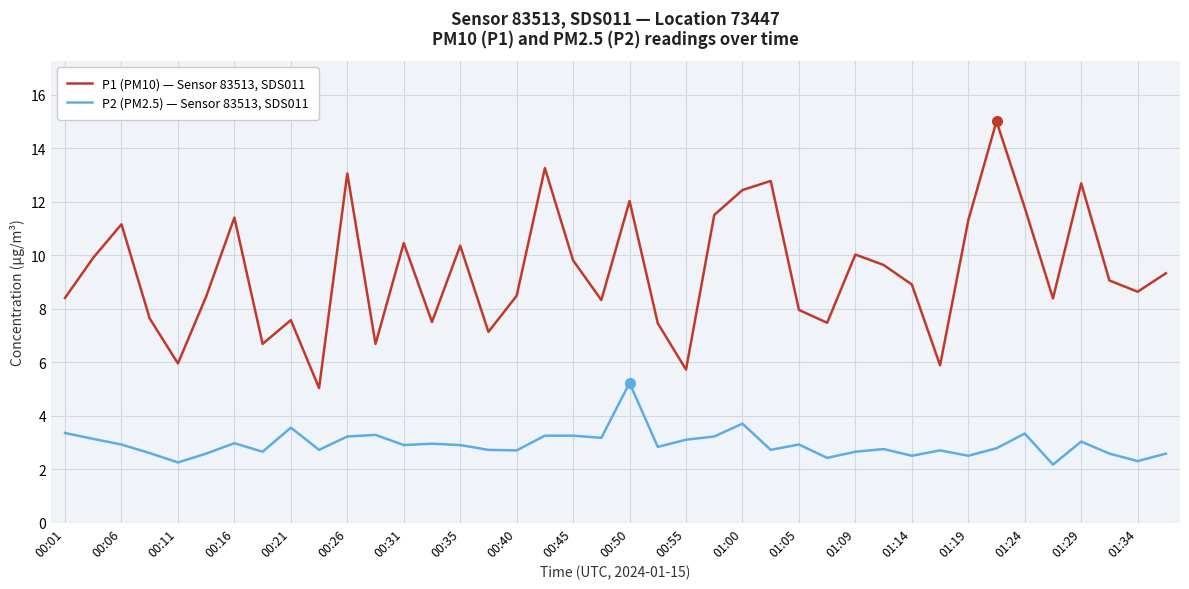

Which series has the widest spread of values?

P1 (PM10) — Sensor 83513, SDS011